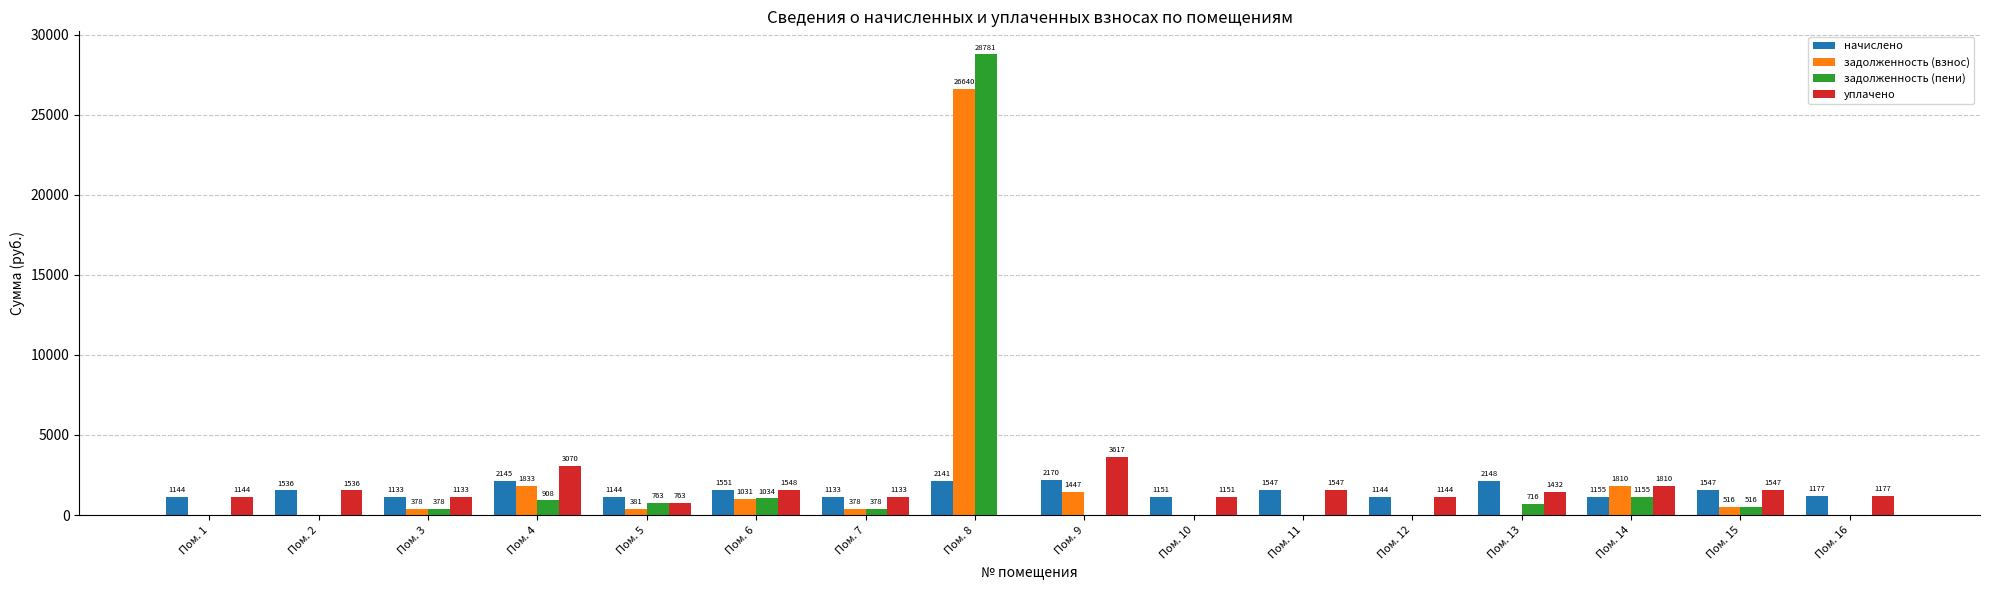

What are all the series names shown in the legend?

начислено, задолженность (взнос), задолженность (пени), уплачено